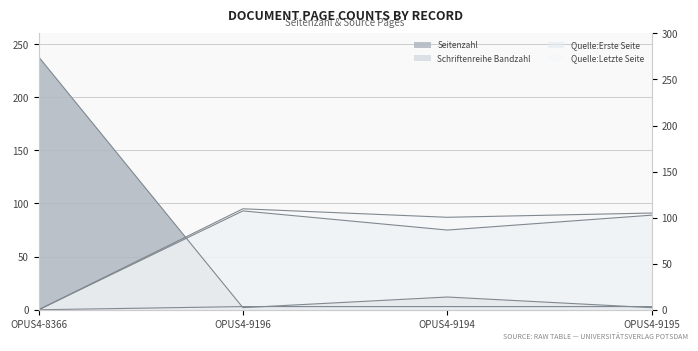

Which series has the largest total across all categories?

Quelle:Letzte Seite